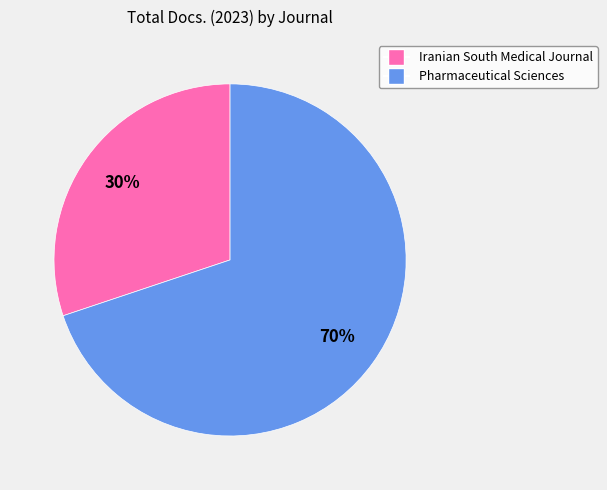

Rank the categories by value from lowest to highest.

Iranian South Medical Journal, Pharmaceutical Sciences